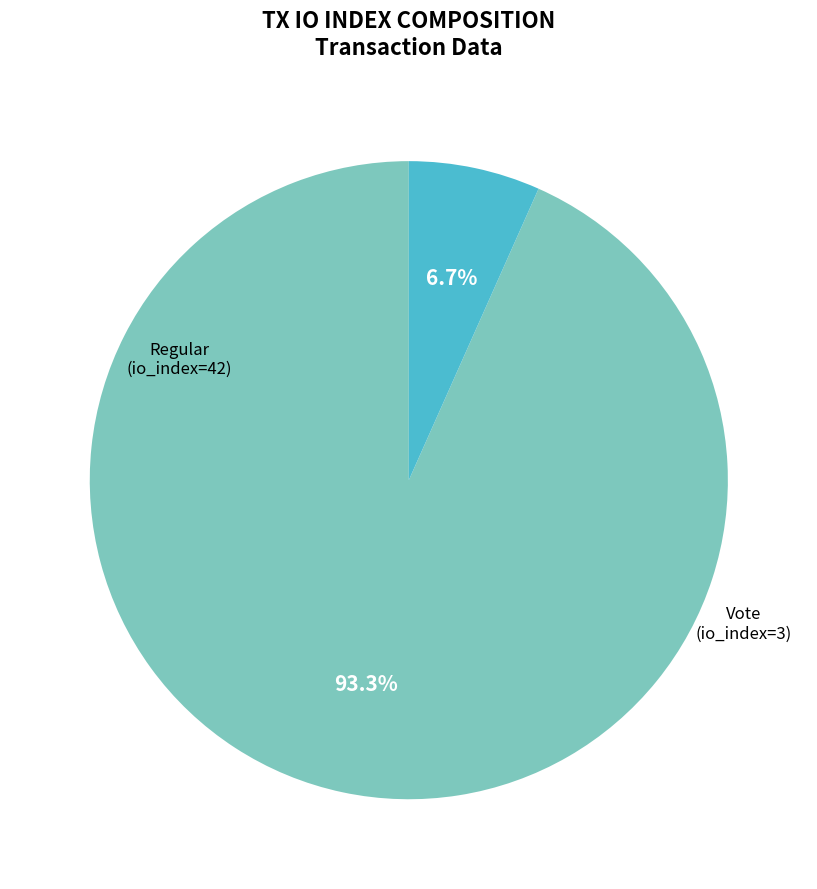

To the nearest percent, what is the difference between the largest and smallest slice percentages?

87%